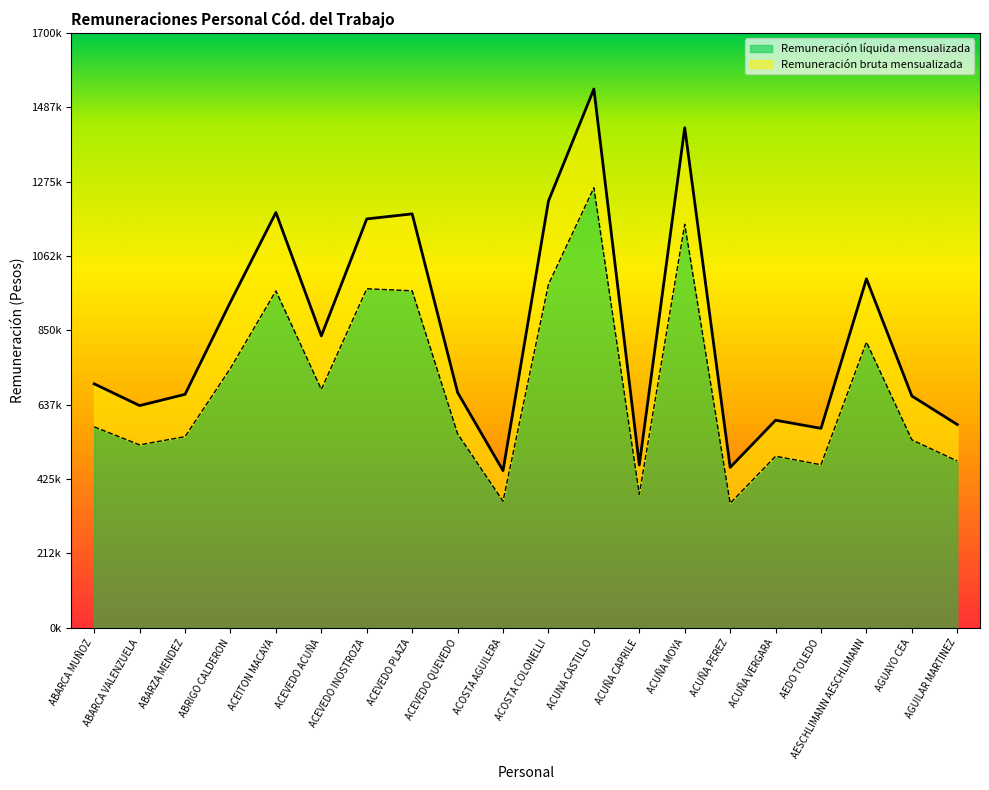

Rank the series at AESCHLIMANN AESCHLIMANN from lowest to highest value.

Remuneración líquida mensualizada, Remuneración bruta mensualizada